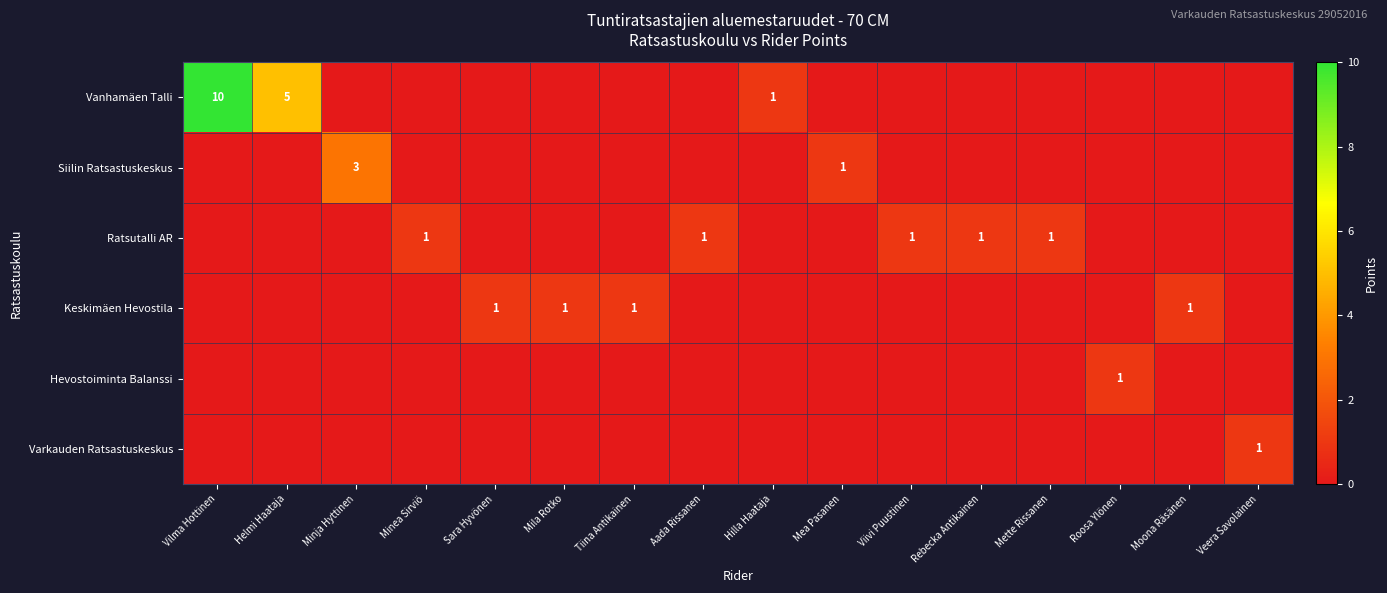

At which label is Ratsutalli AR closest to 0?

Vilma Hottinen